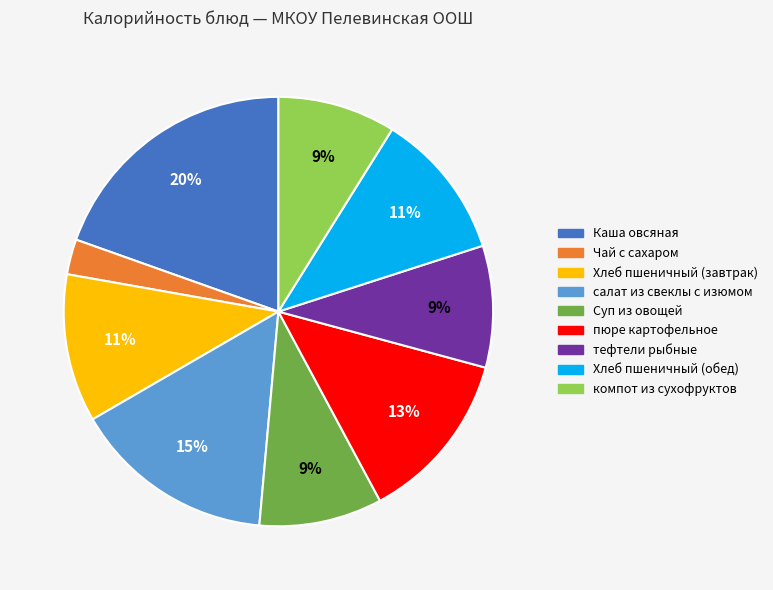

What percentage is the Суп из овощей slice, to the nearest percent?

9%